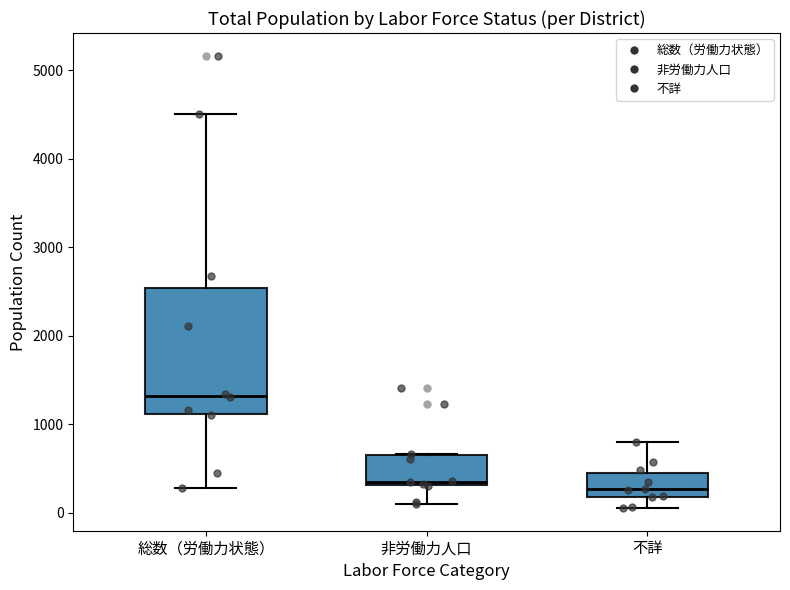

Comparing the boxes themselves (not the whiskers), which one is the tallest?

総数（労働力状態）